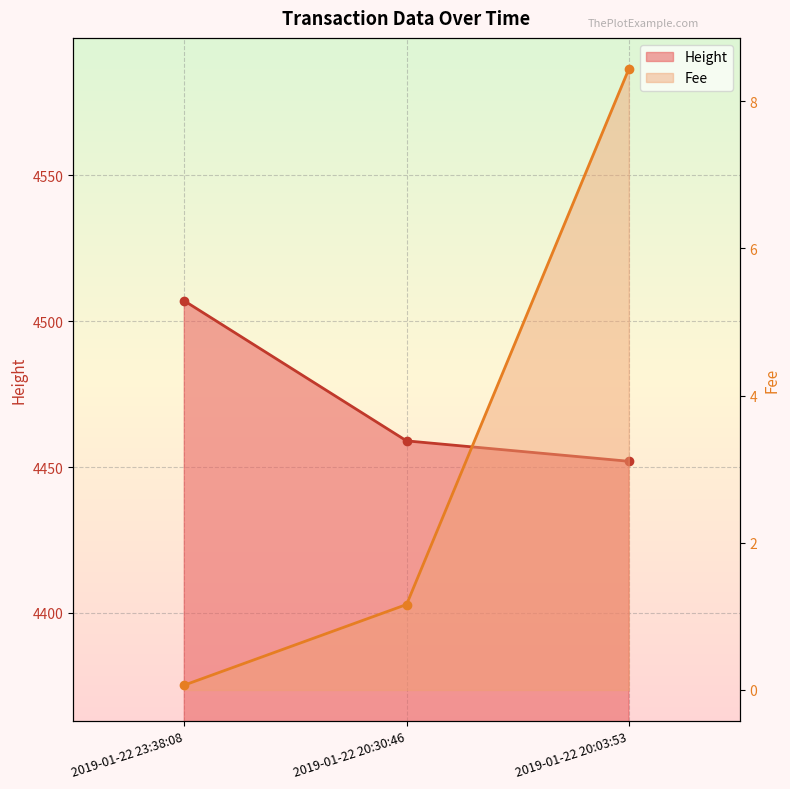

Which label corresponds to the smallest value in the chart?

2019-01-22 23:38:08